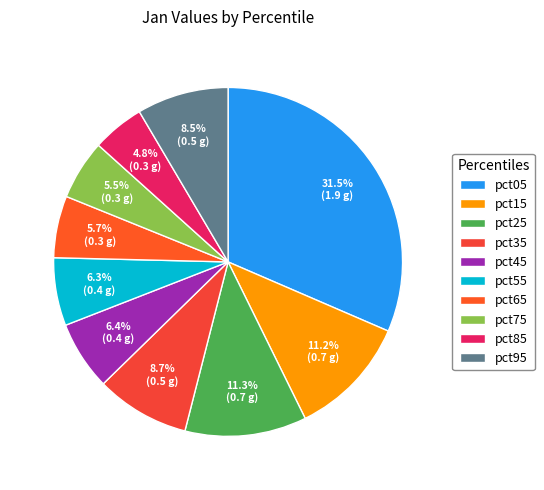

What is the smallest slice in the pie chart?

pct85